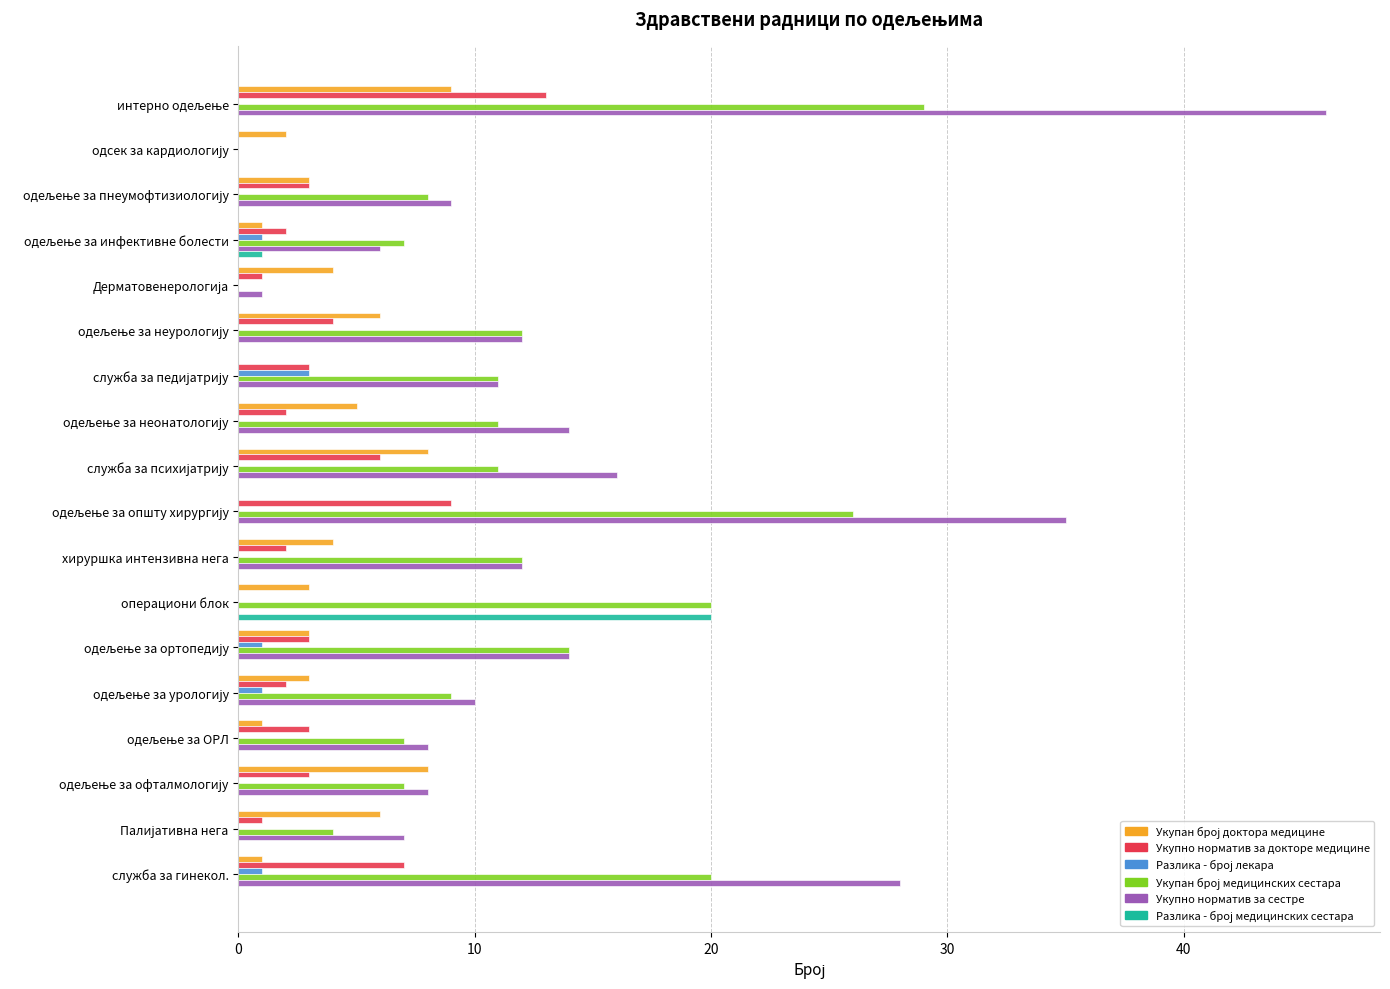

How many categories are shown in the chart?

18